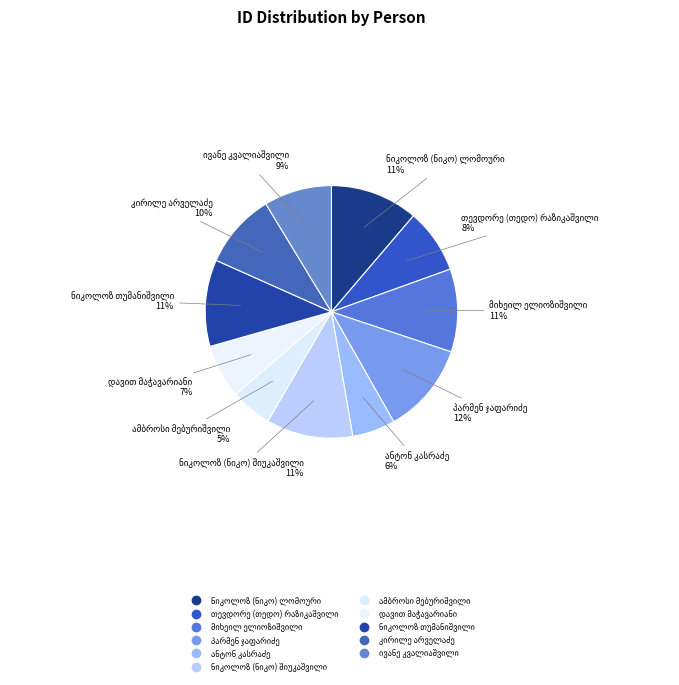

To the nearest percent, what percentage of the pie is ივანე კვალიაშვილი?

9%